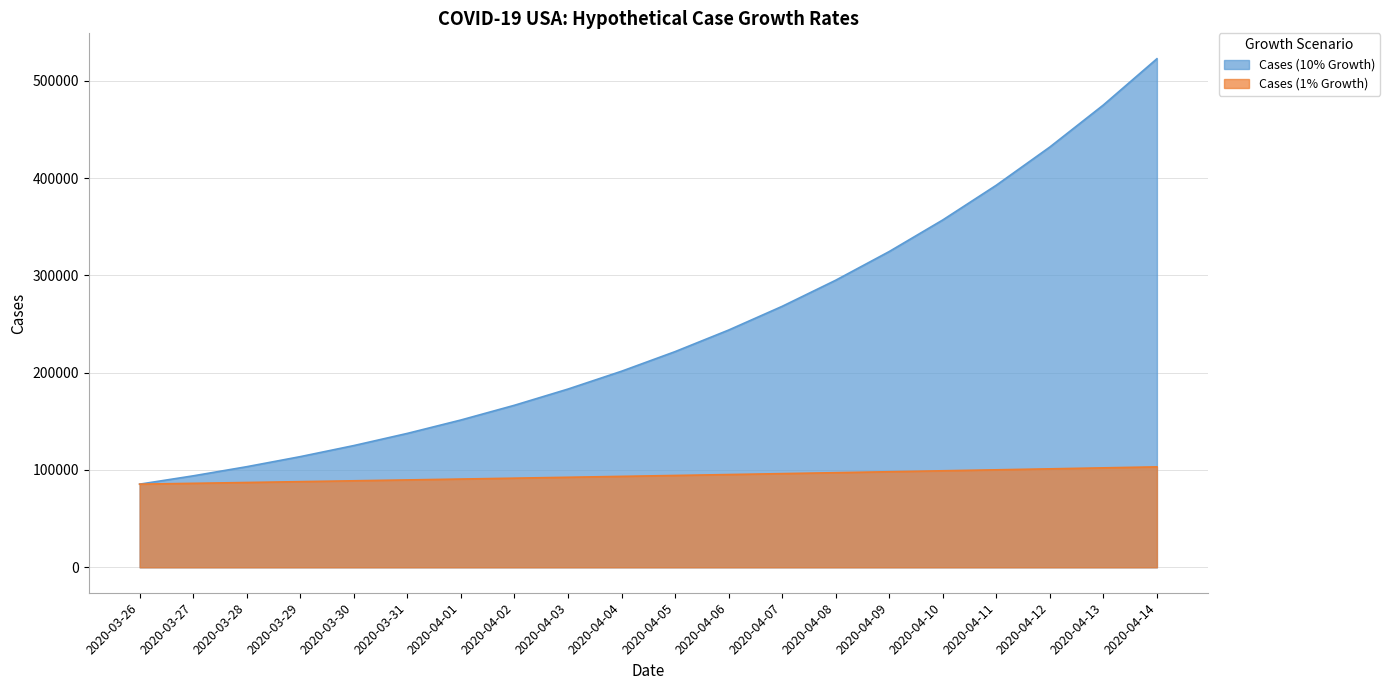

True or false: Cases (1% Growth) and Cases (10% Growth) intersect in this chart.

False